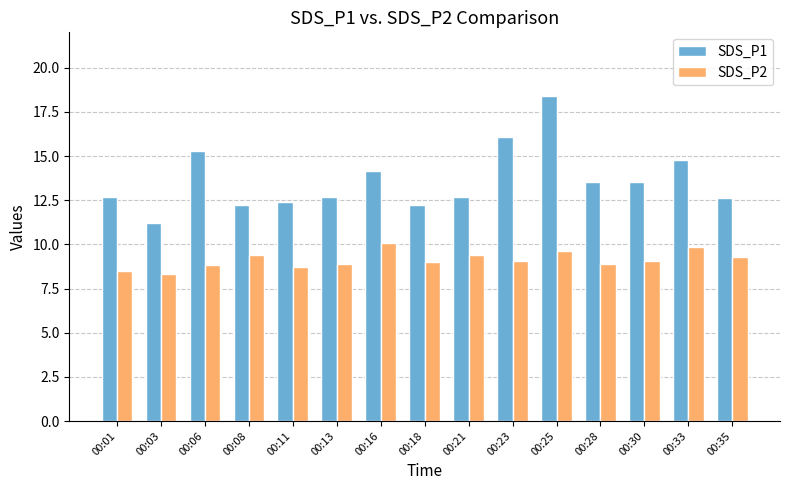

What are all the series names shown in the legend?

SDS_P1, SDS_P2